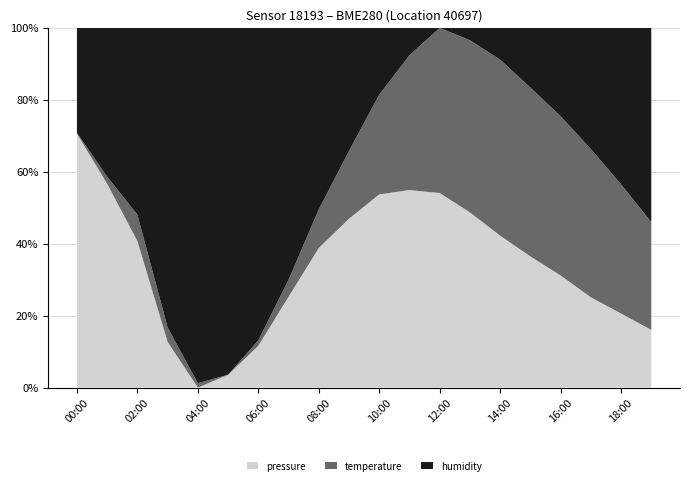

Reading left to right, what are all the values shown in this chart?

pressure: 00:00=101658.4	01:00=101629.9	02:00=101605.9	03:00=101579.6	04:00=101568.5	05:00=101572.2	06:00=101582.8	07:00=101603.2	08:00=101628.7	09:00=101648.9	10:00=101665.3	11:00=101672.6	12:00=101675.2	13:00=101670.9	14:00=101660.6	15:00=101648.3	16:00=101635.5	17:00=101620.4	18:00=101608.9	19:00=101598.2
temperature: 00:00=14.5	01:00=14.6	02:00=14.7	03:00=14.6	04:00=14.5	05:00=14.5	06:00=14.6	07:00=14.7	08:00=15.1	09:00=15.7	10:00=16.3	11:00=17.1	12:00=17.9	13:00=18.2	14:00=18.4	15:00=18.3	16:00=18.0	17:00=17.6	18:00=17.1	19:00=16.6
humidity: 00:00=51.9	01:00=52.3	02:00=52.4	03:00=53.5	04:00=54.2	05:00=54.9	06:00=55.1	07:00=54.6	08:00=53.8	09:00=52.9	10:00=51.8	11:00=50.9	12:00=50.2	13:00=50.5	14:00=51.1	15:00=51.9	16:00=52.6	17:00=53.4	18:00=54.1	19:00=54.8